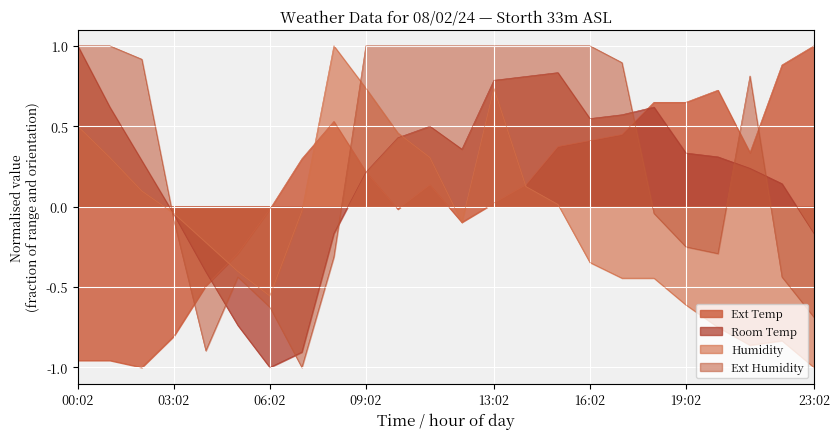

Where is the first local minimum for Ext Humidity?

04:02